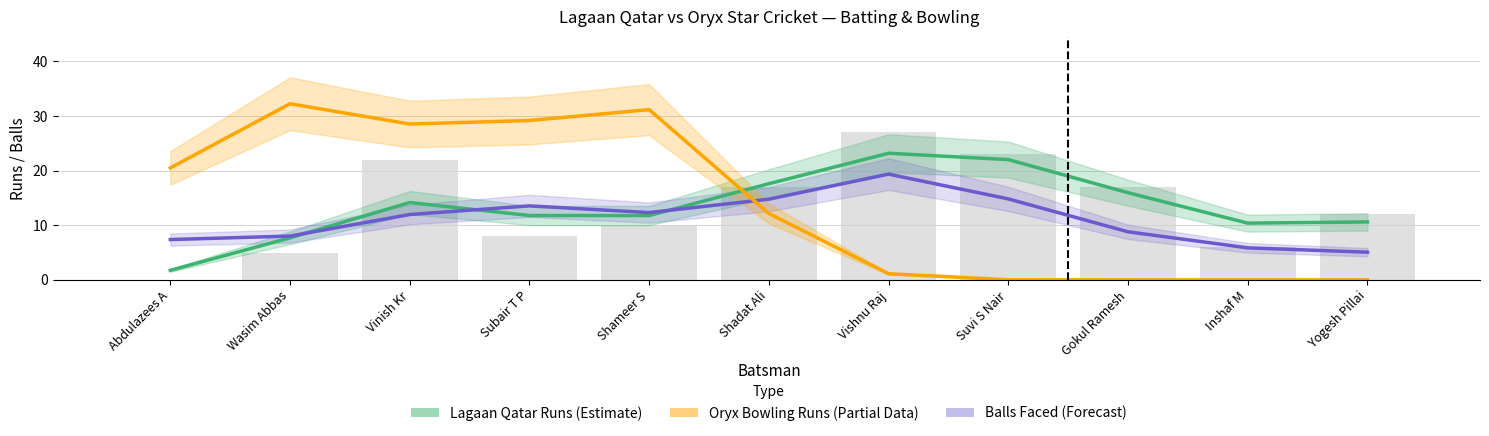

Count the number of categories in the chart.

11